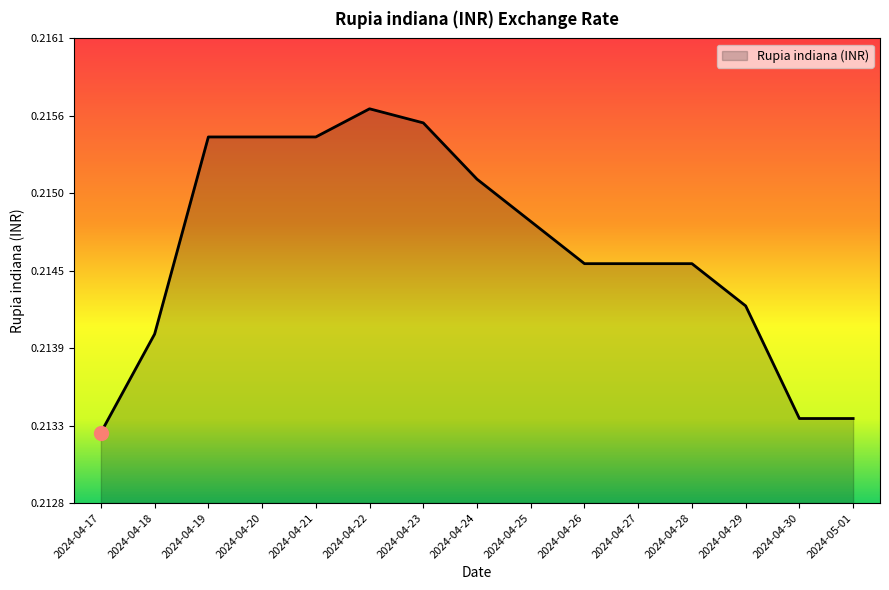

Is this an area chart (filled region under the line)?

Yes